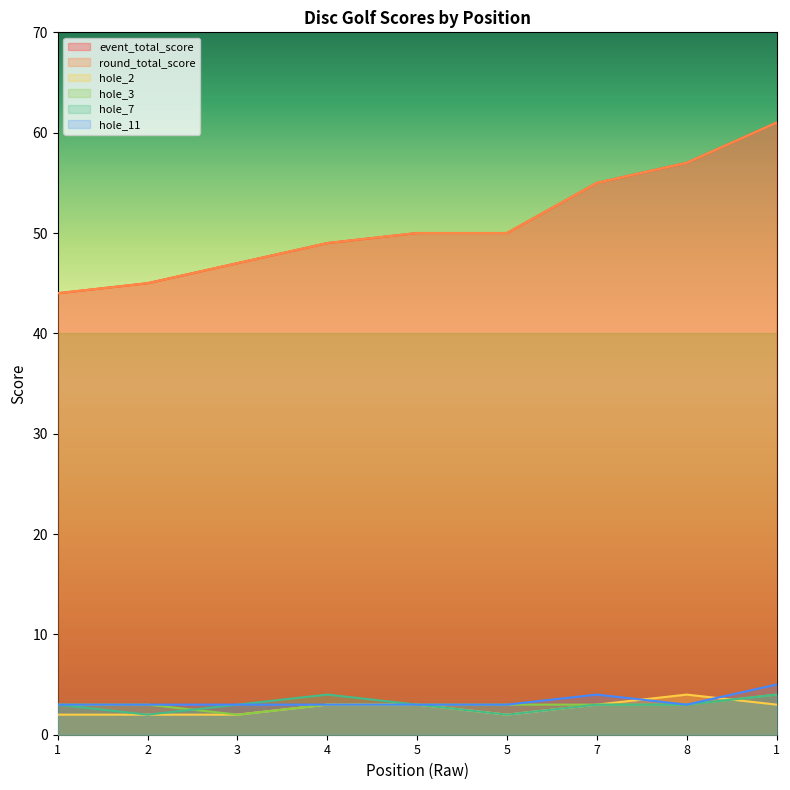

At which category does hole_7 reach its first local valley?

2